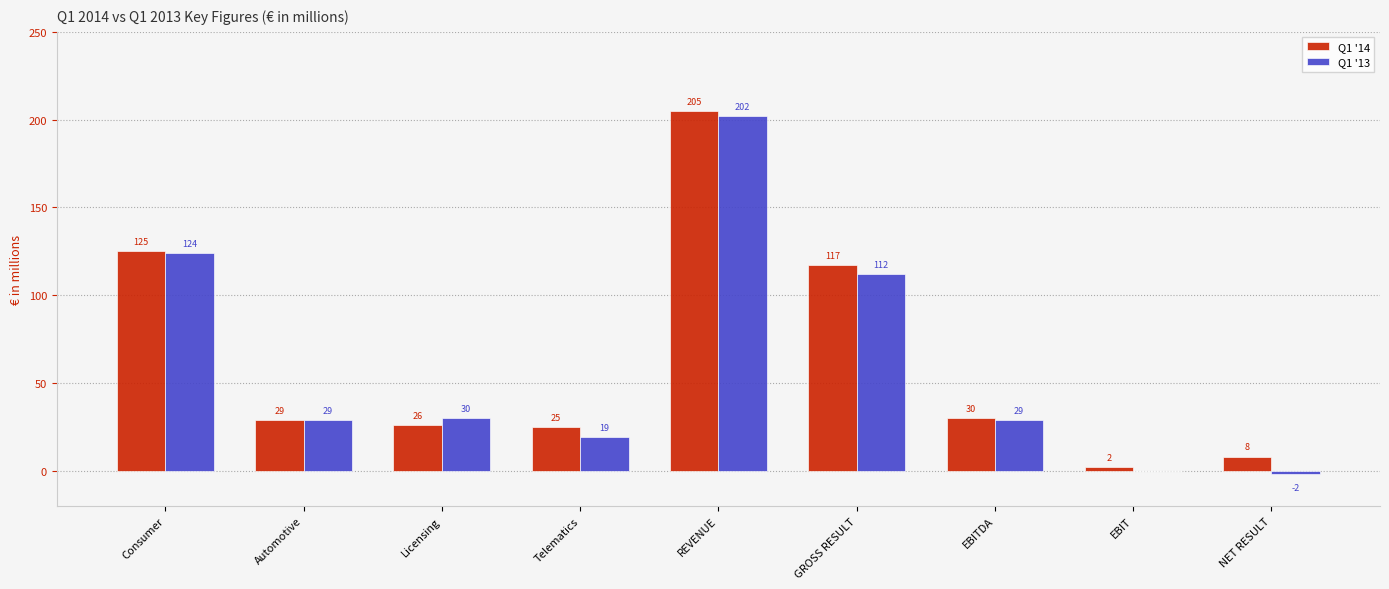

Are the bars grouped side by side (vs. stacked)?

Yes